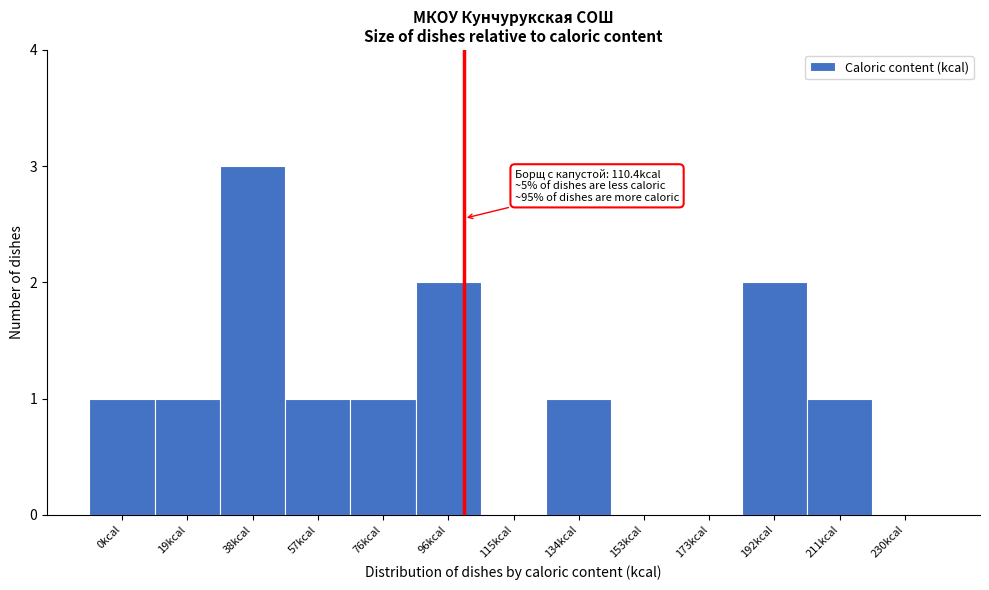

Reading right to left, transcribe all the data shown in this chart.

230kcal=0	211kcal=1	192kcal=2	173kcal=0	153kcal=0	134kcal=1	115kcal=0	96kcal=2	76kcal=1	57kcal=1	38kcal=3	19kcal=1	0kcal=1